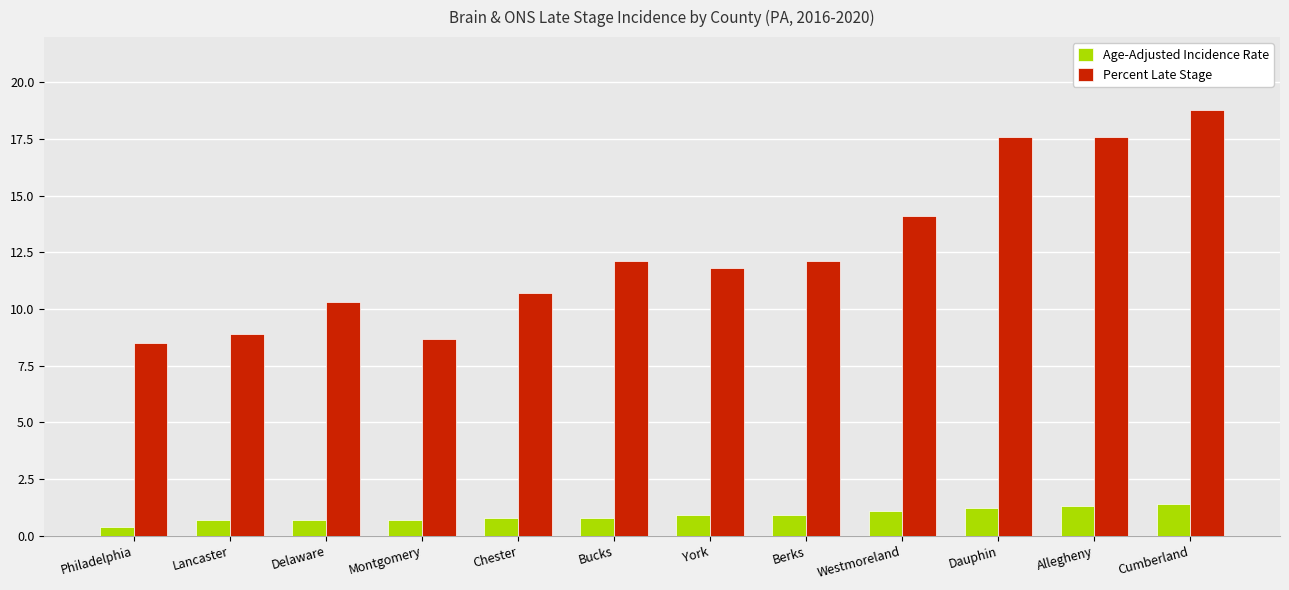

Does the chart contain stacked bars?

No